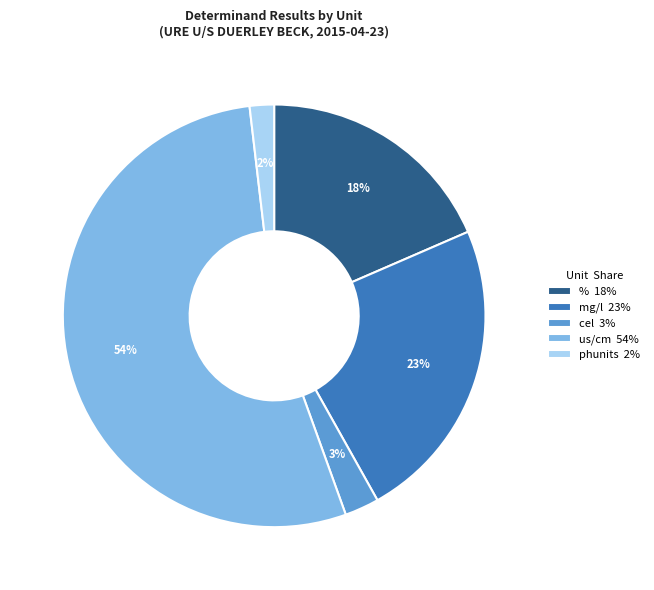

How many slices are in this pie chart?

5